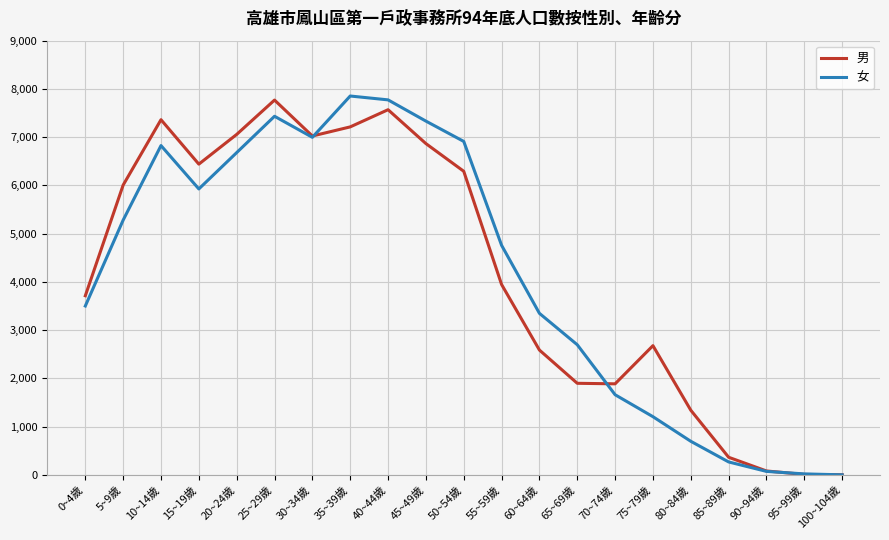

Rank the series at 80~84歲 from lowest to highest value.

女, 男